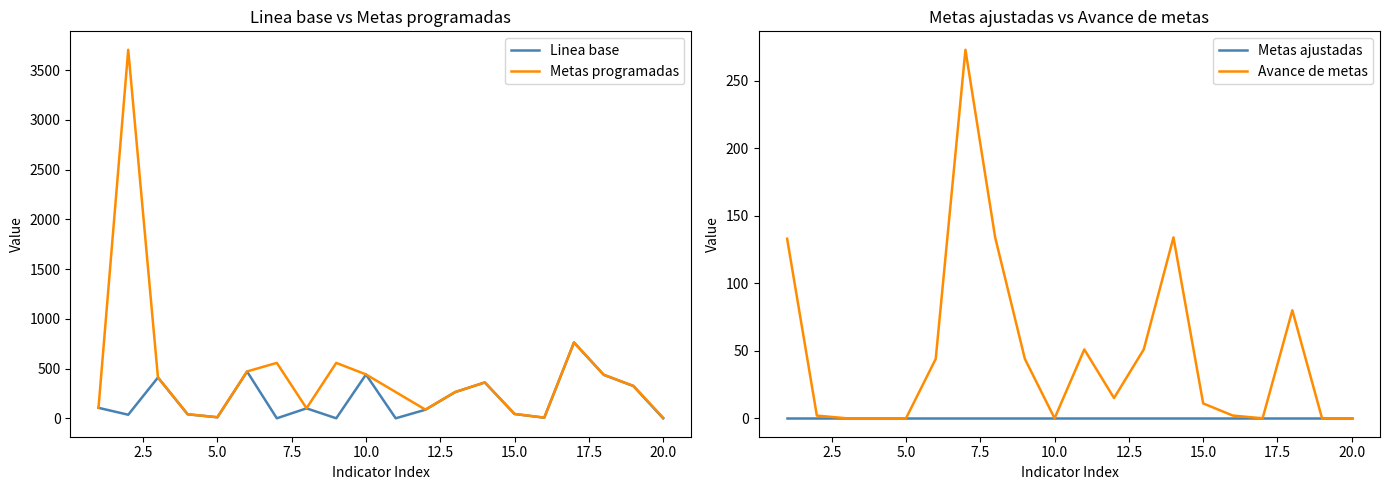

True or false: Metas programadas has more than 1 points higher than both neighbors.

True